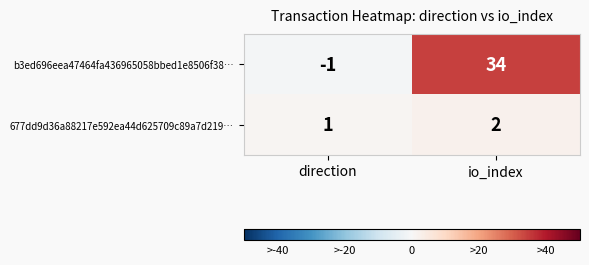

The b3ed696eea47464fa436965058bbed1e8506f38… series shows -1 at direction. True or false?

True